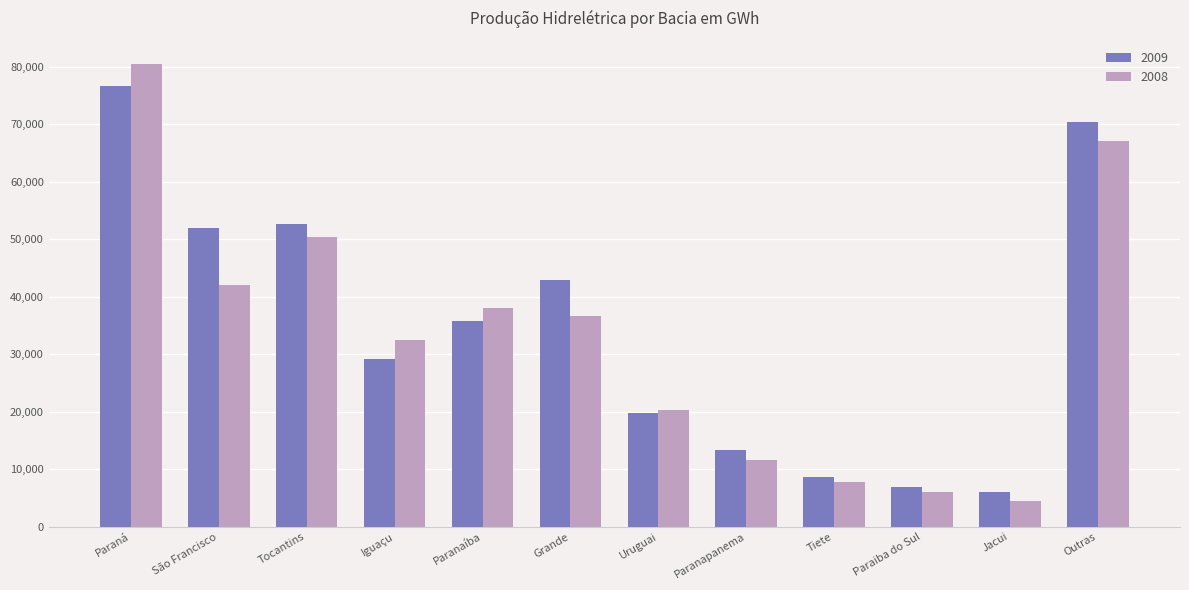

Where is 2009 nearest to the value 41355?

Grande